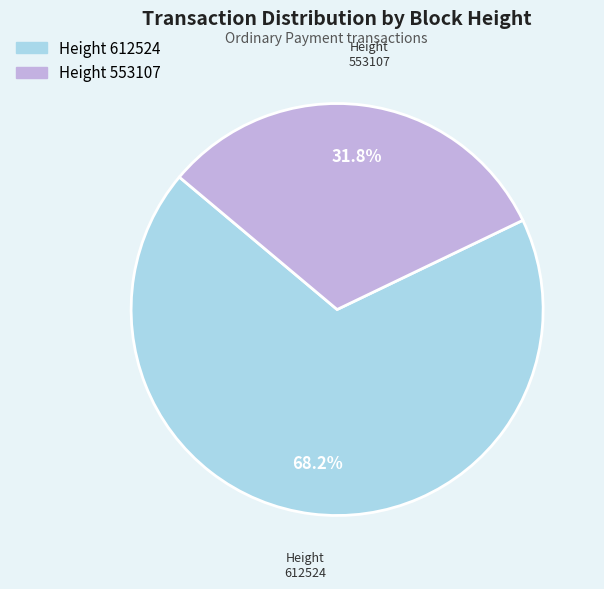

Is there any slice that represents more than half of the pie?

Yes